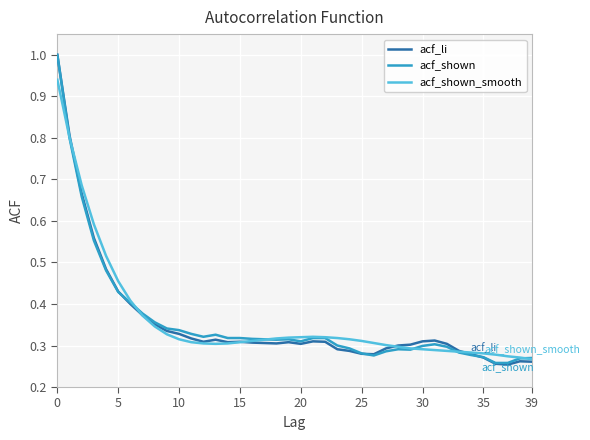

What are all the series names shown in the legend?

acf_li, acf_shown, acf_shown_smooth